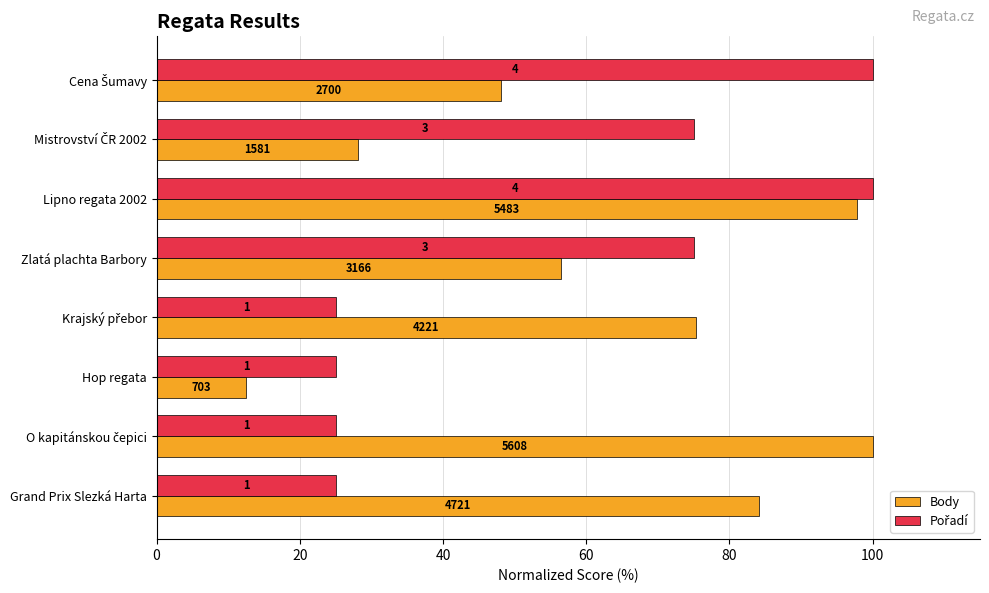

What are all the series names shown in the legend?

Body, Pořadí